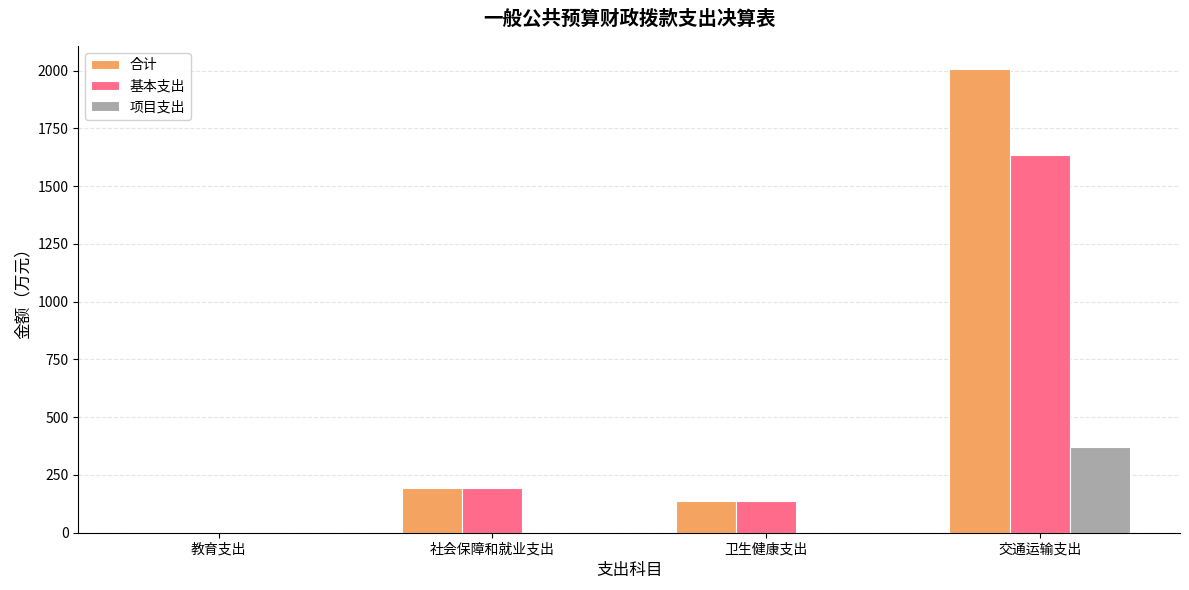

Reading left to right, transcribe all the data shown in this chart.

合计: 教育支出=2.4	社会保障和就业支出=194.4	卫生健康支出=135.6	交通运输支出=2006.4
基本支出: 教育支出=2.4	社会保障和就业支出=194.4	卫生健康支出=135.6	交通运输支出=1634.8
项目支出: 教育支出=0.0	社会保障和就业支出=0.0	卫生健康支出=0.0	交通运输支出=371.6